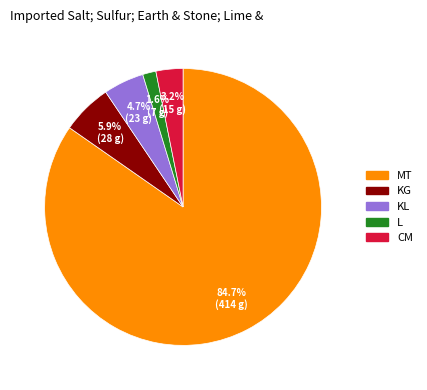

To the nearest percent, what is the average slice percentage?

20%